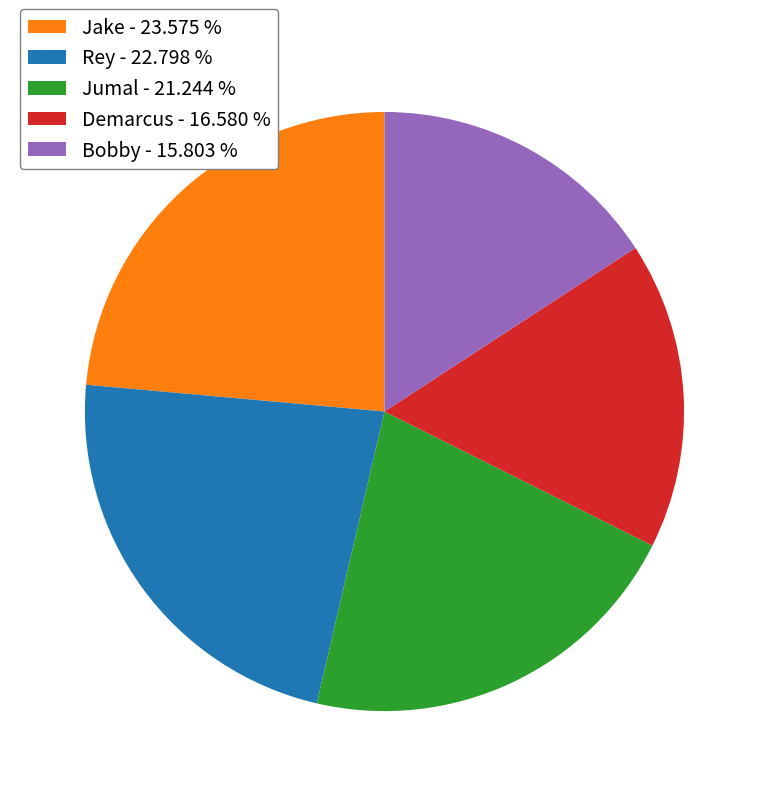

Which has a higher value, Jake - 23.575 % or Rey - 22.798 %?

Jake - 23.575 %